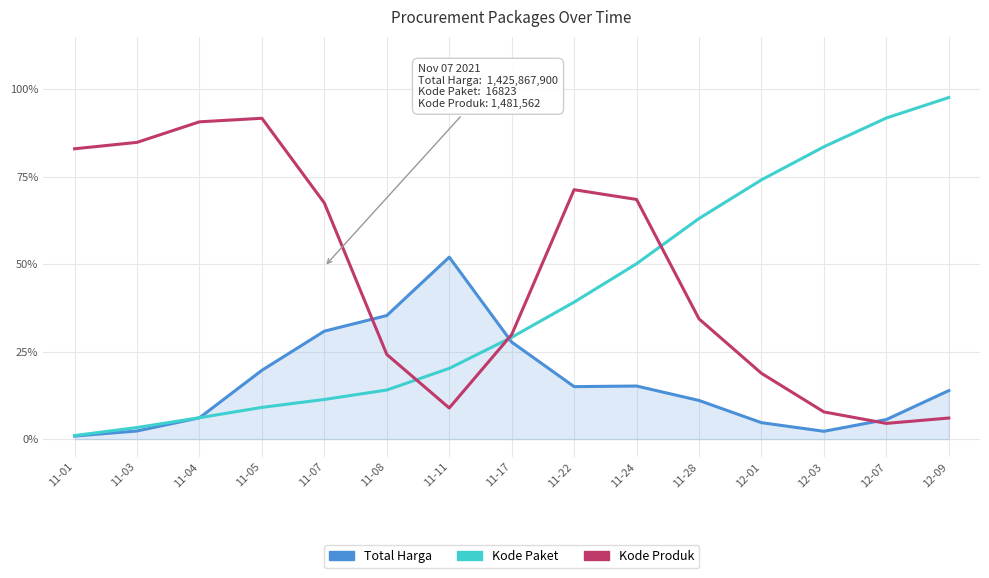

How many intersections are there between Kode Produk and Kode Paket?

3